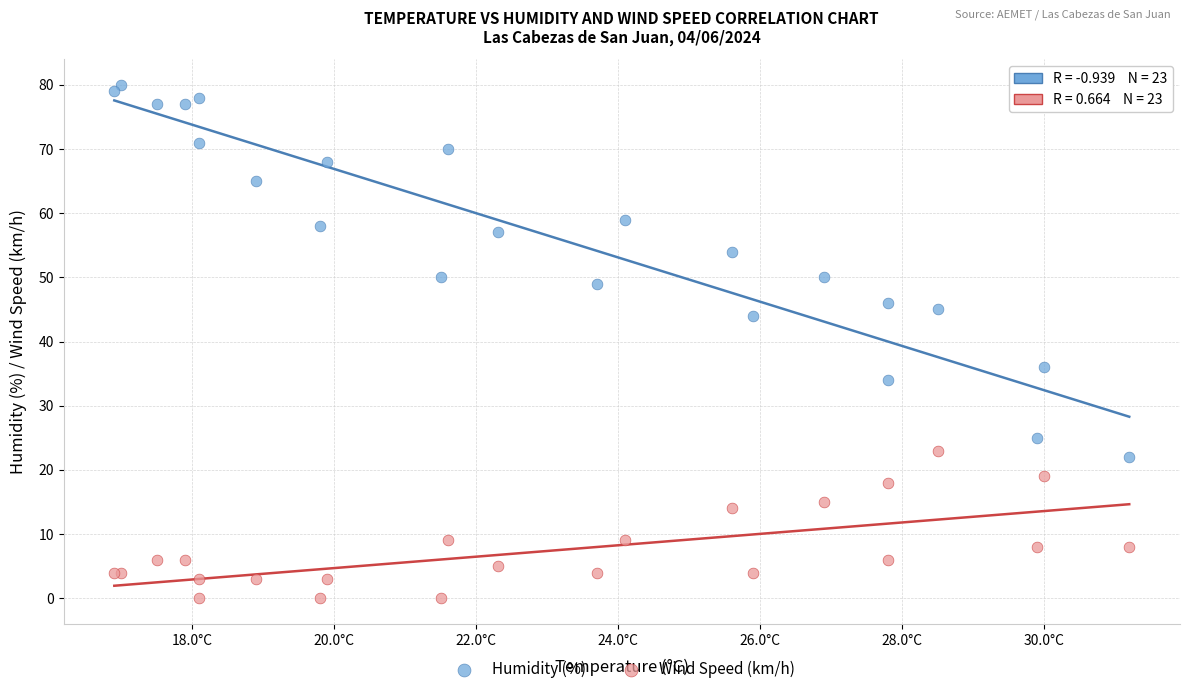

Which series has the widest spread of Y values?

Humidity (%)